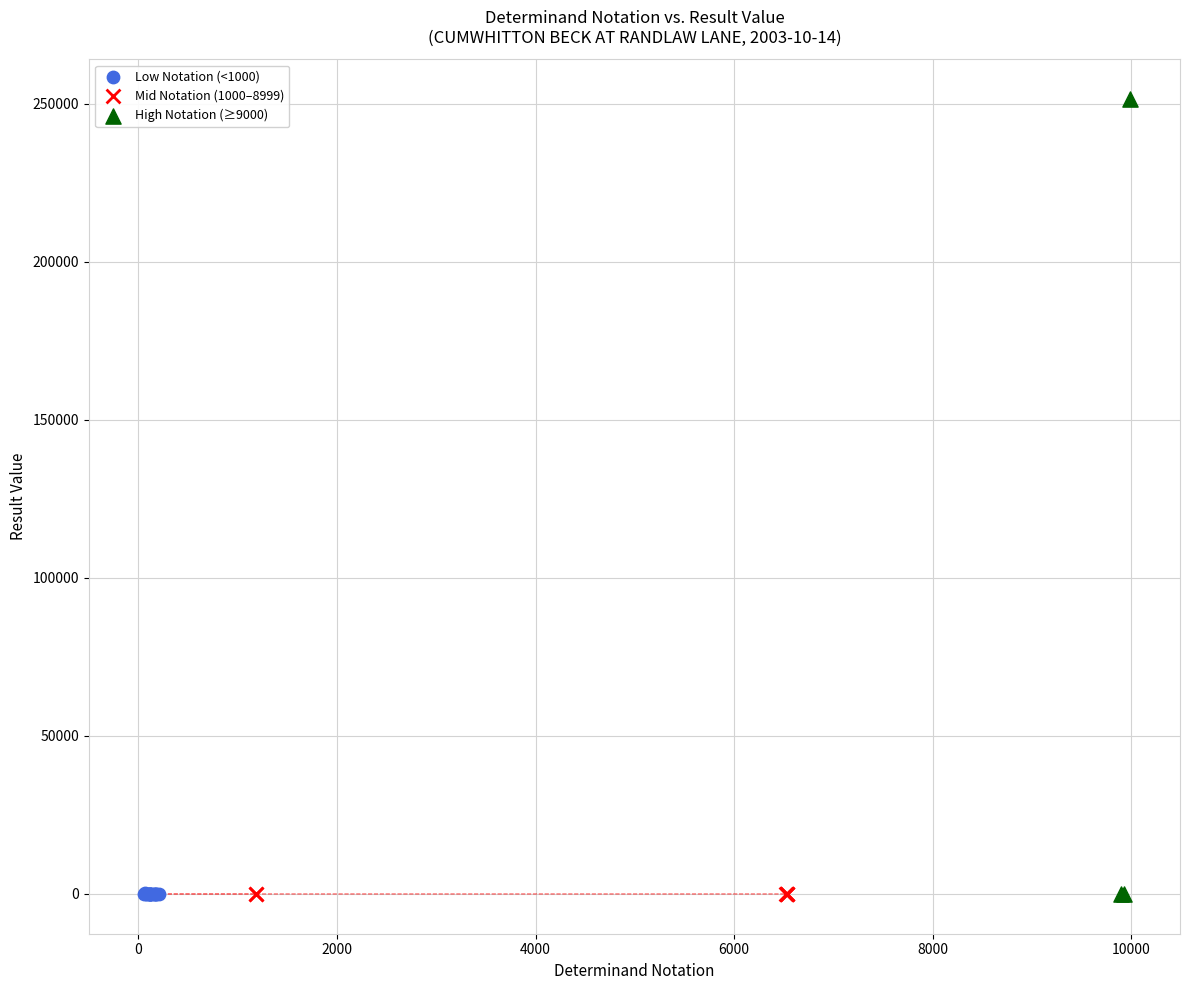

Which series has the largest Y range (max minus min)?

High Notation (≥9000)